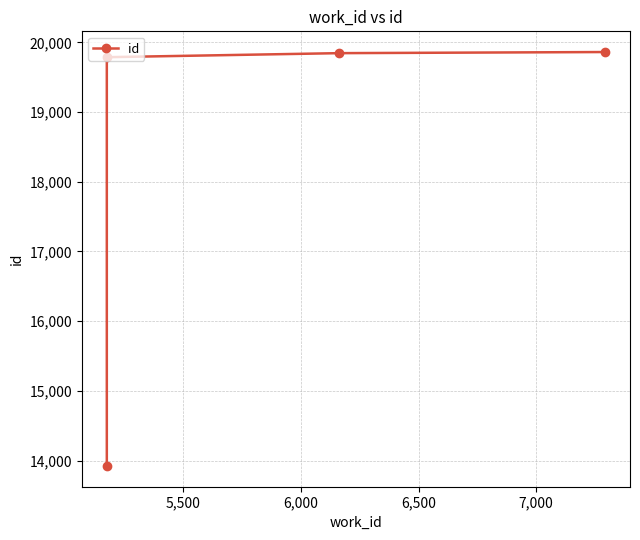

What is the difference between the maximum and minimum values?

5941